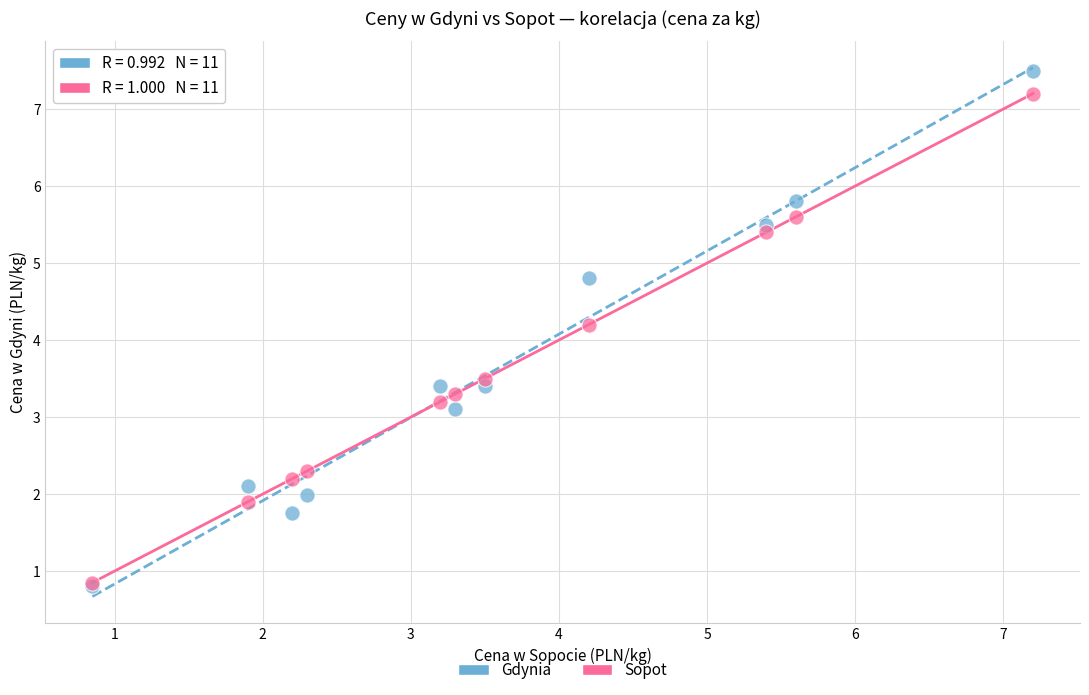

In the Gdynia series, what Y value is closest to 4?

3.4